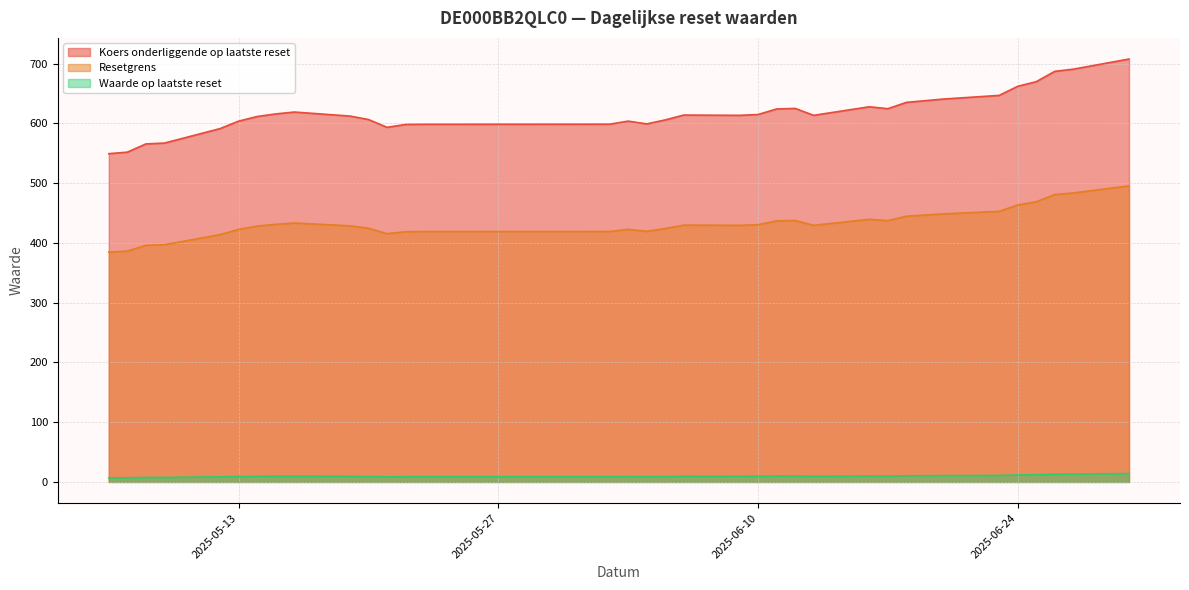

True or false: Koers onderliggende op laatste reset and Resetgrens intersect in this chart.

False